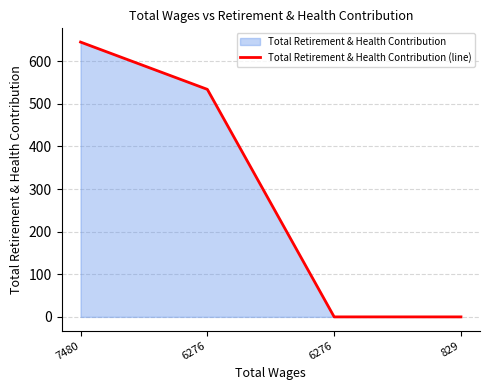

What is the sum of all values?

1179